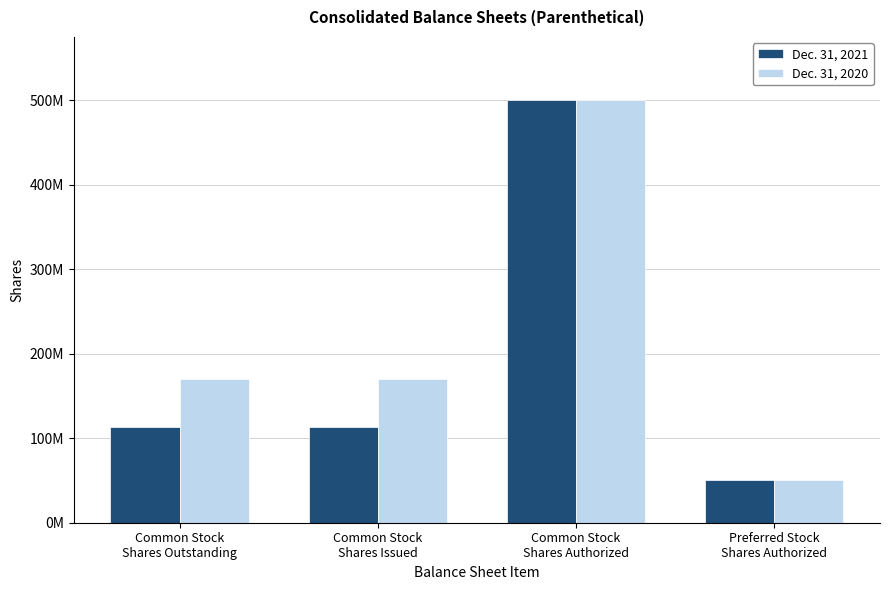

Rank the categories by Dec. 31, 2020 value from highest to lowest.

Common Stock
Shares Authorized, Common Stock
Shares Outstanding, Common Stock
Shares Issued, Preferred Stock
Shares Authorized